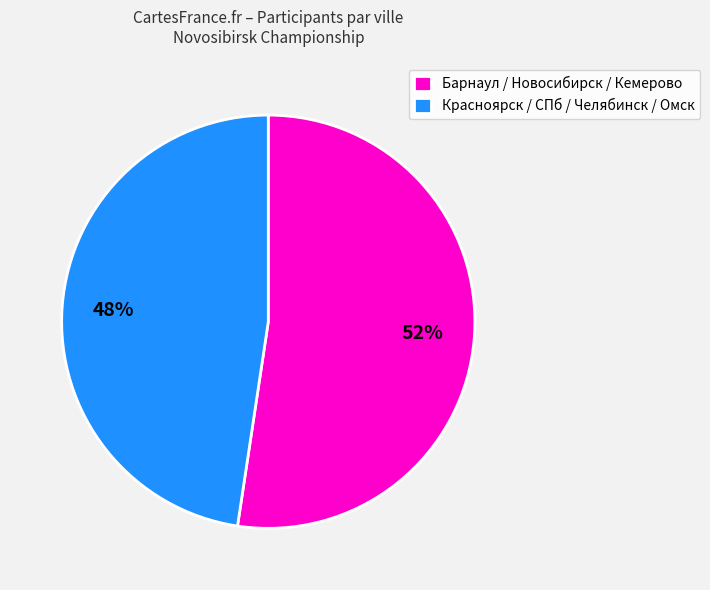

What is the majority slice?

Барнаул / Новосибирск / Кемерово